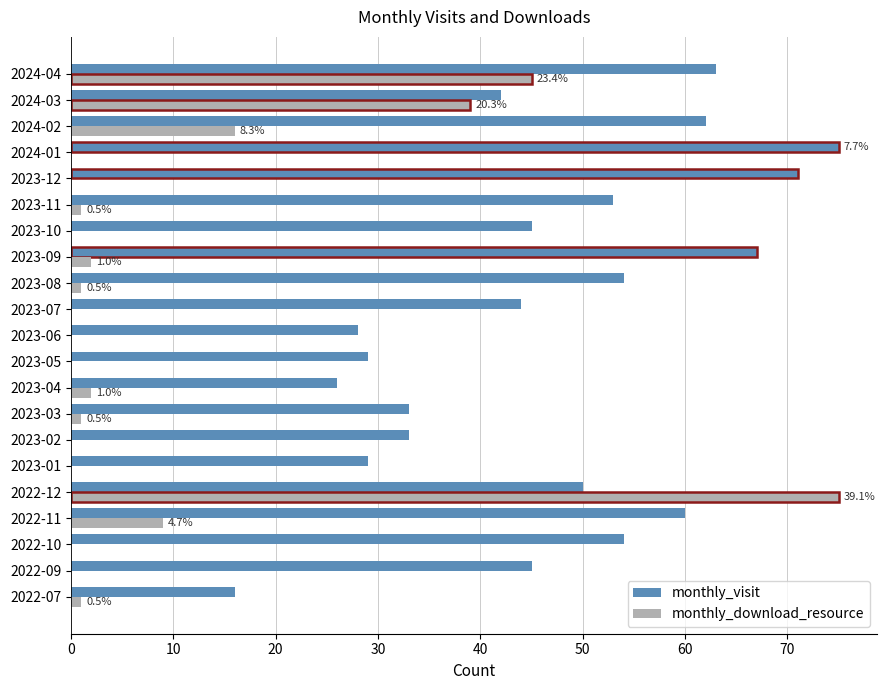

Count the number of data series in this chart.

2